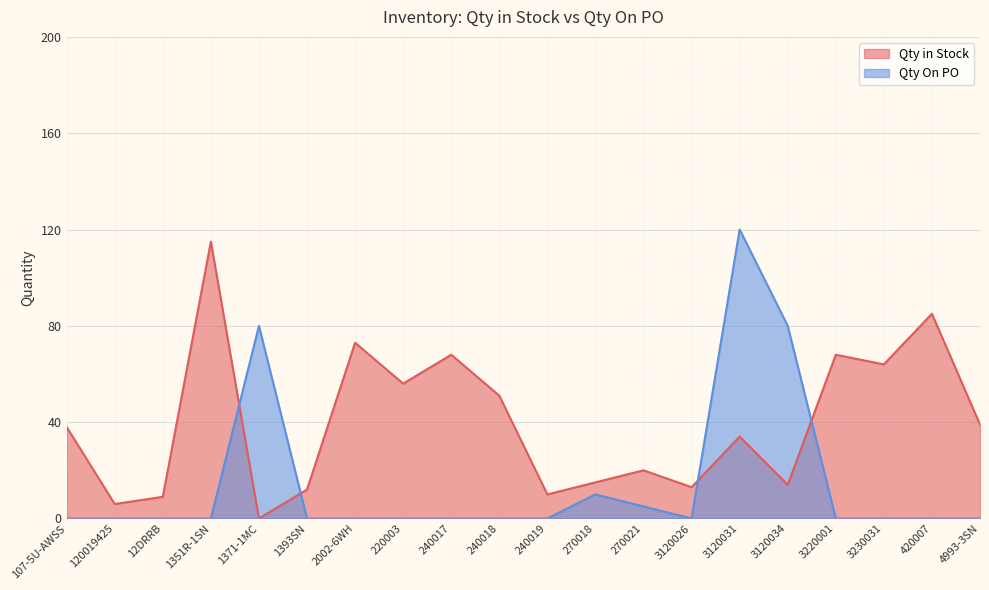

What is the sum of all Qty On PO values?

295